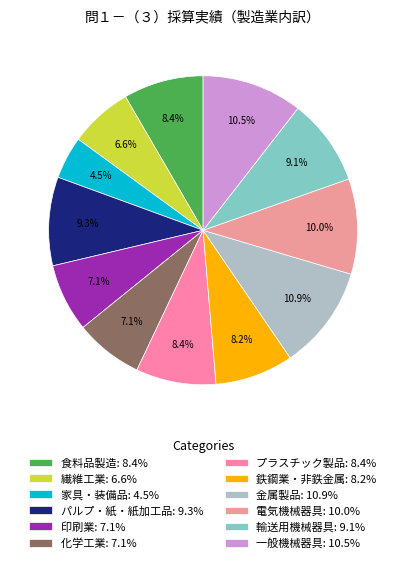

Which has a higher value, 食料品製造 or 一般機械器具?

一般機械器具